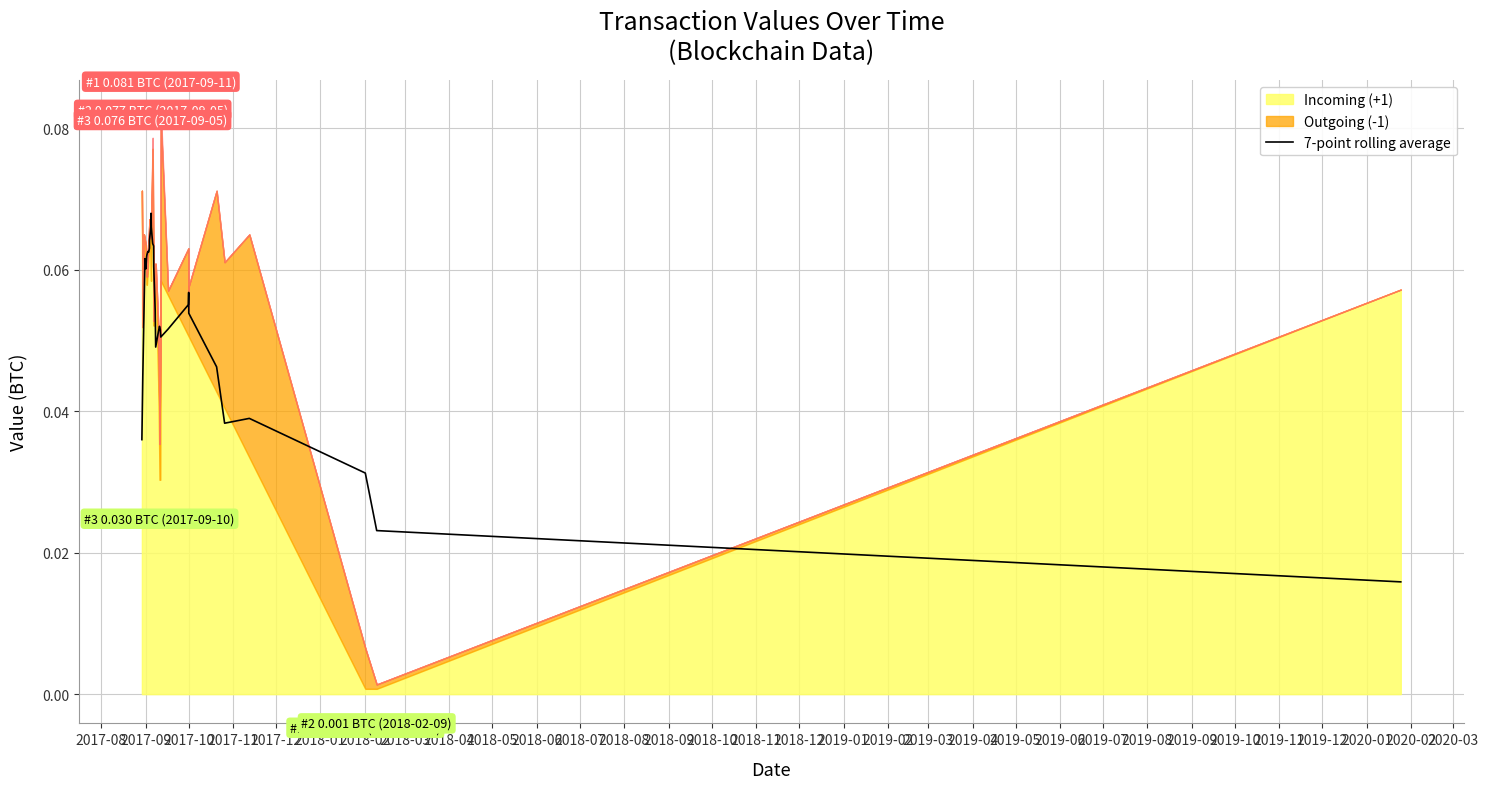

Reading left to right, transcribe all the data shown in this chart.

0.0	0.0	0.1	0.1	0.1	0.1	0.1	0.1	0.1	0.1	0.1	0.1	0.1	0.1	0.1	0.1	0.1	0.1	0.1	0.0	0.1	0.1	0.1	0.1	0.1	0.1	0.1	0.1	0.0	0.0	0.0	0.0	0.0	0.0